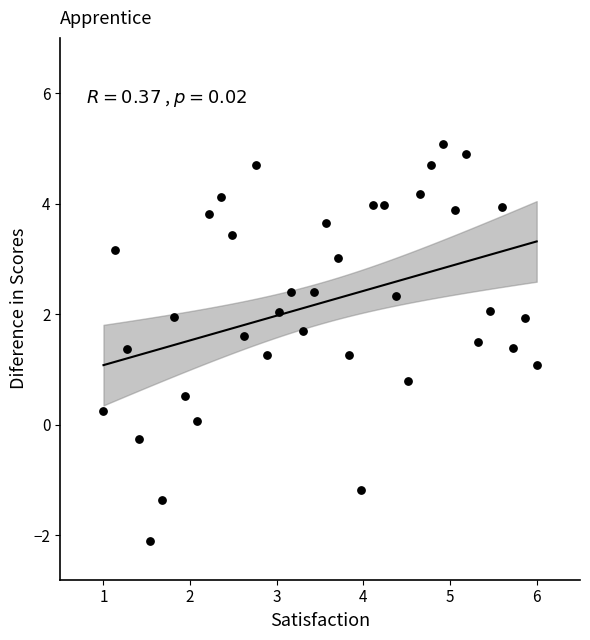

What is the range of X values (max minus min)?

5.0